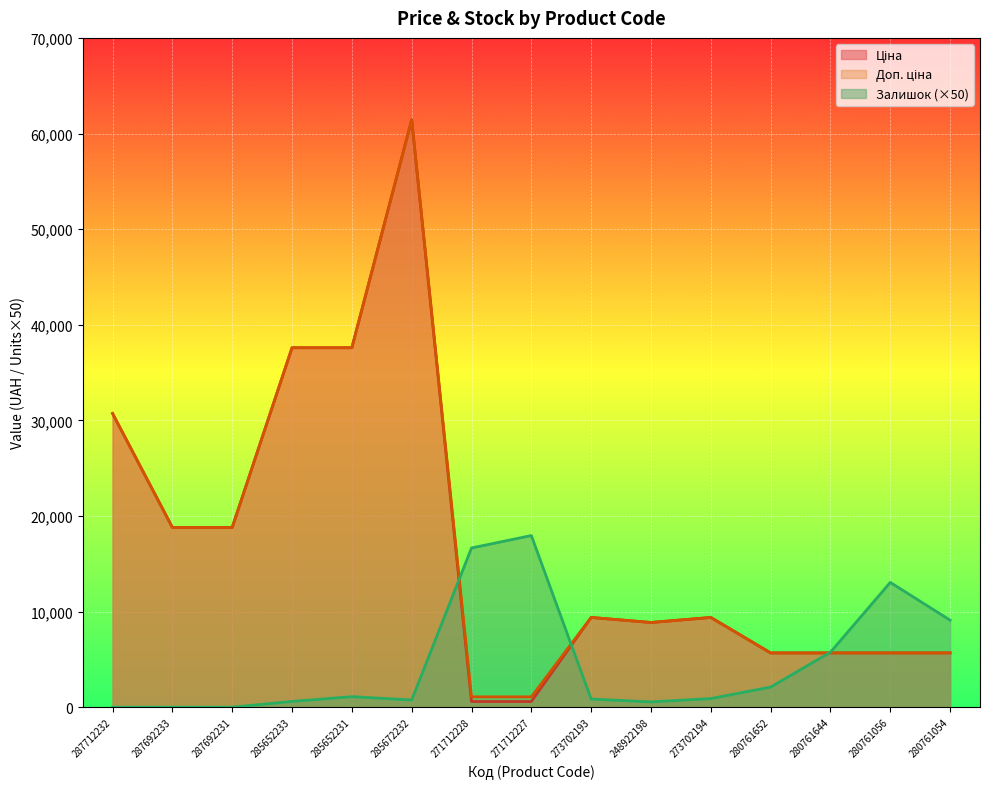

Which has a higher value, 271712227 or 273702193?

273702193